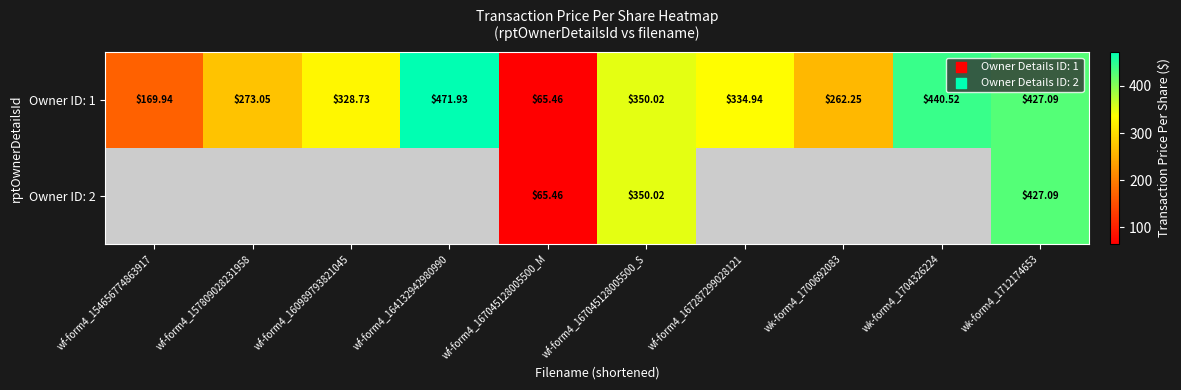

How many data points in Owner ID: 1 are above 334?

5